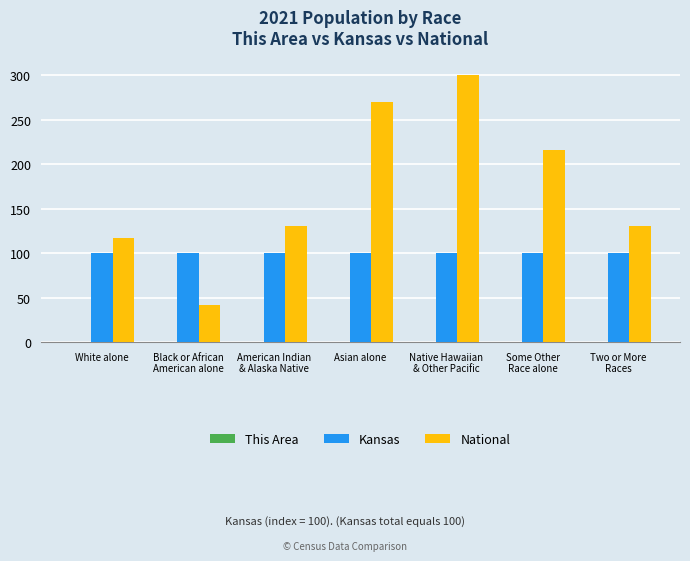

Which label corresponds to the largest value in the chart?

Native Hawaiian
& Other Pacific